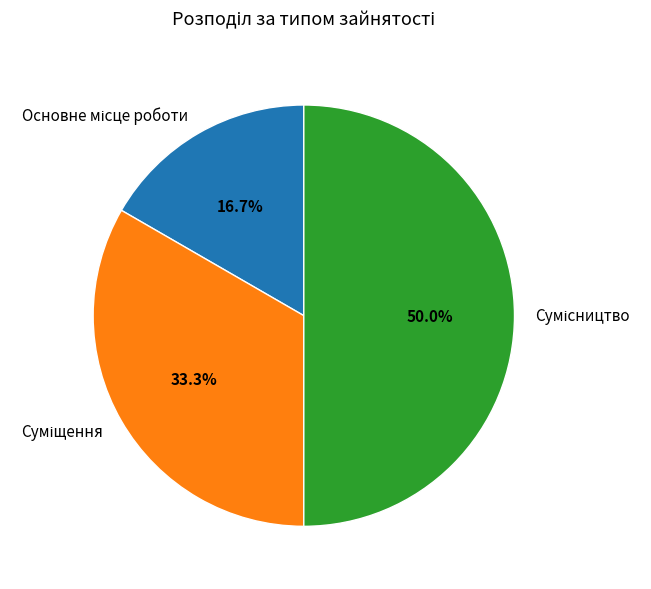

Rank the categories by value from lowest to highest.

Основне місце роботи, Суміщення, Сумісництво